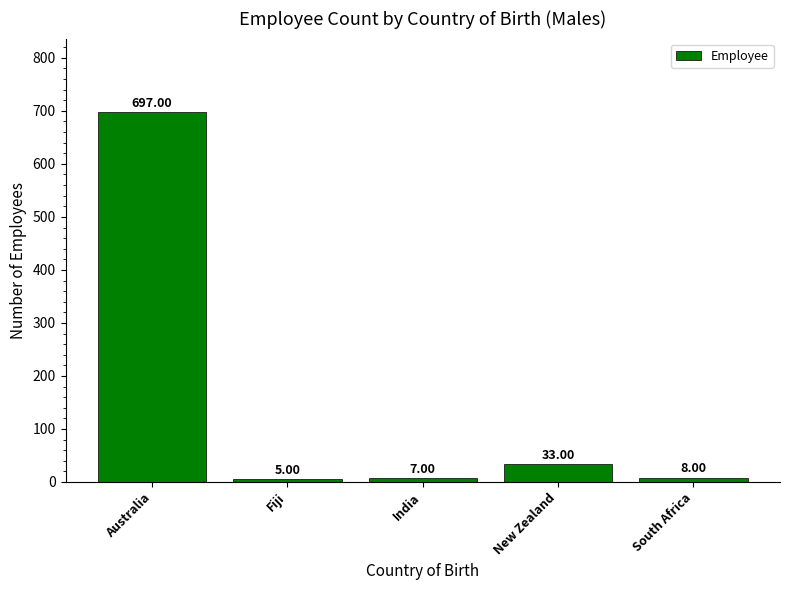

Rank the categories by value from lowest to highest.

Fiji, India, South Africa, New Zealand, Australia